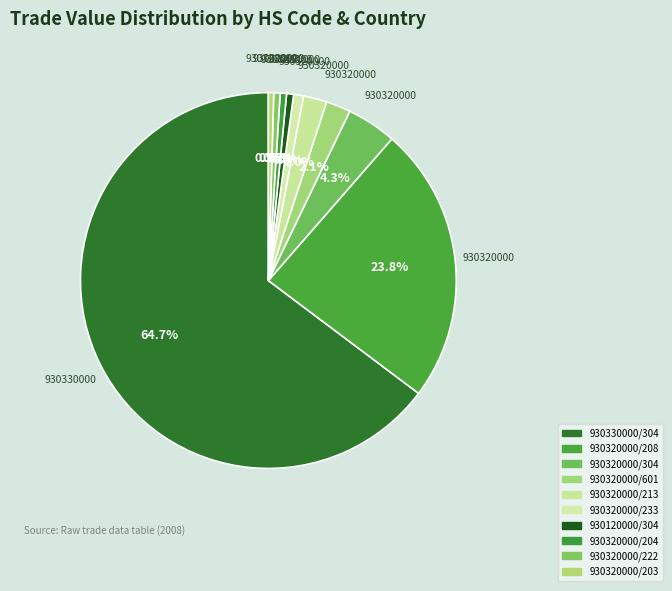

Approximately how many times larger is the value at 930320000/204 compared to 930120000/304?

0.9